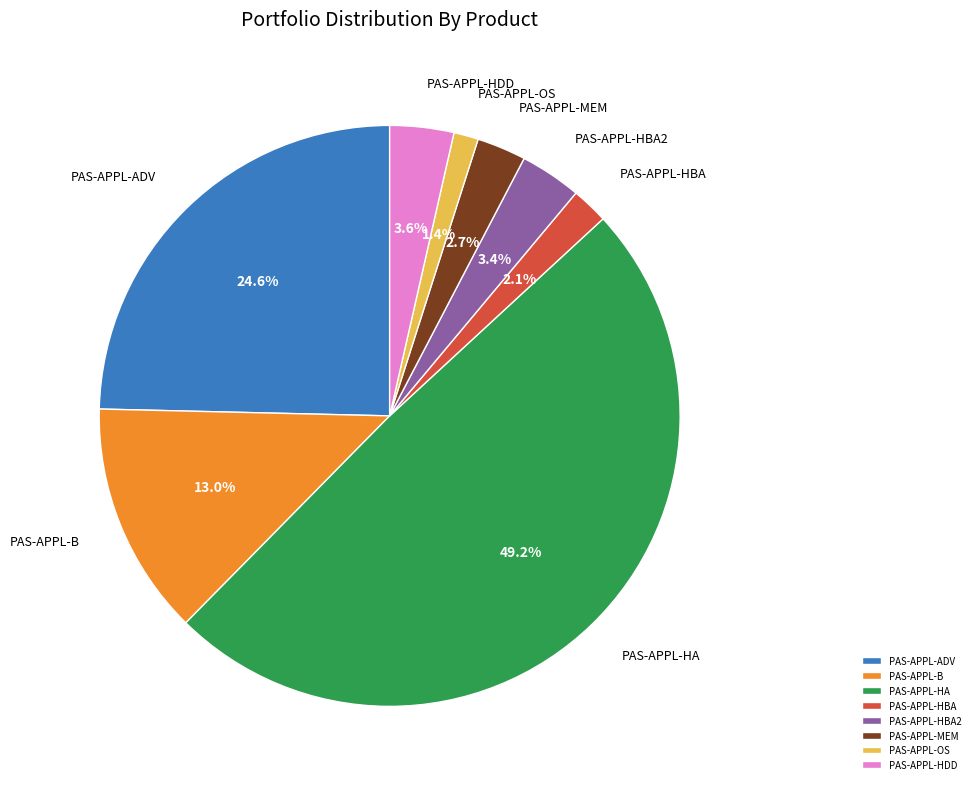

Which has a higher value, PAS-APPL-MEM or PAS-APPL-B?

PAS-APPL-B